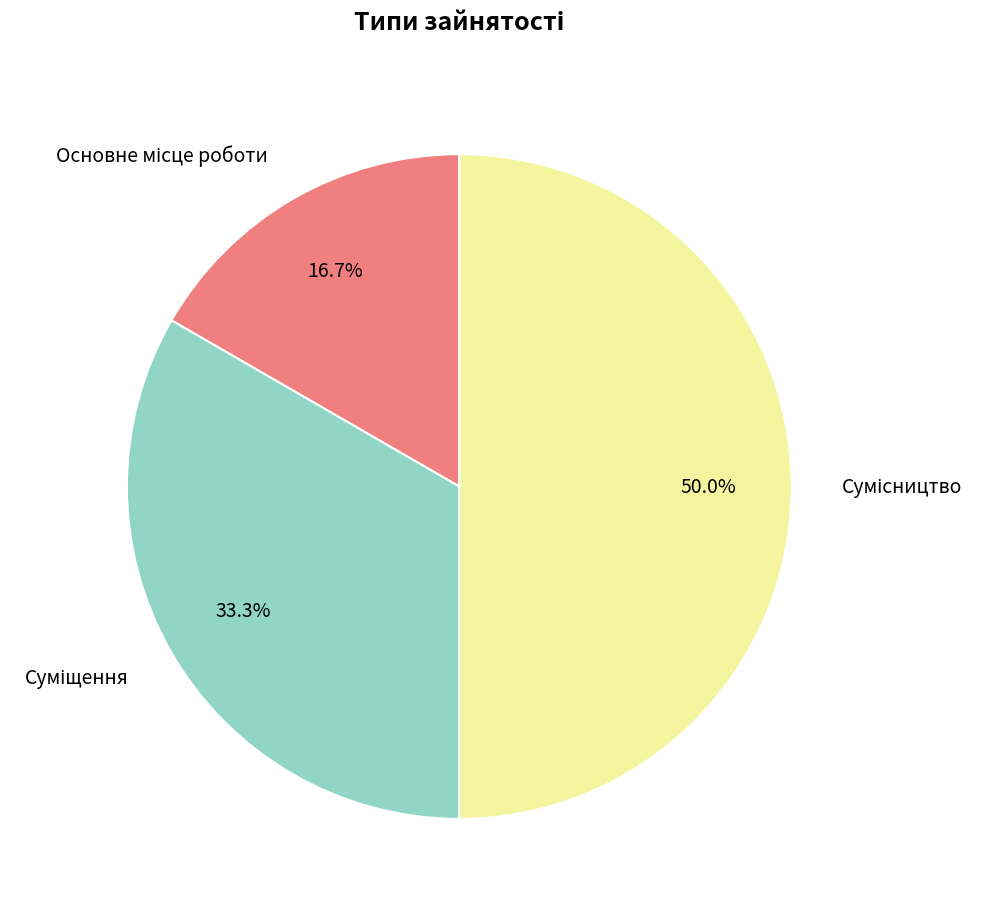

How many slices are in this pie chart?

3